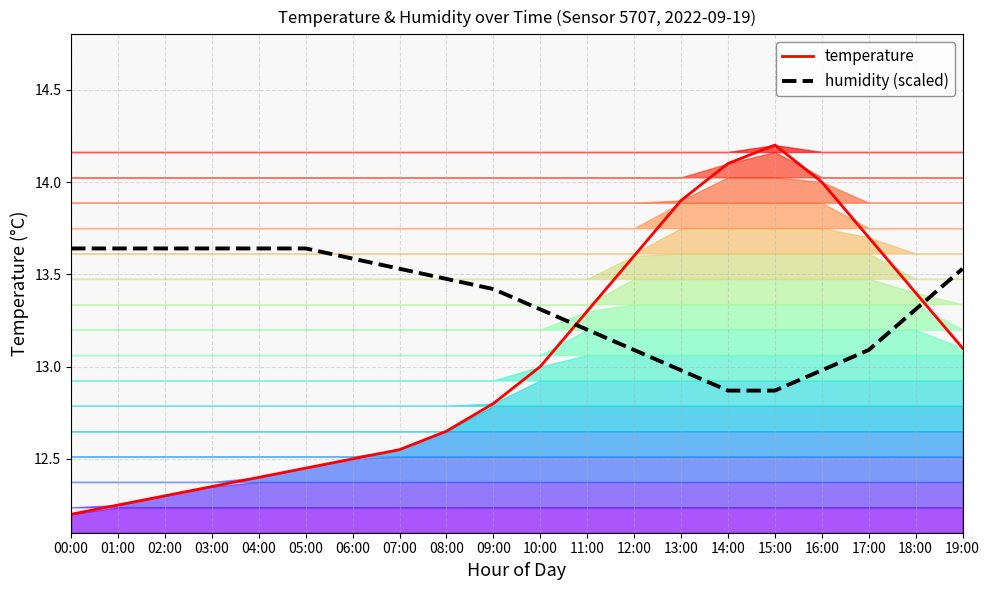

What position from the right is 18:00?

2